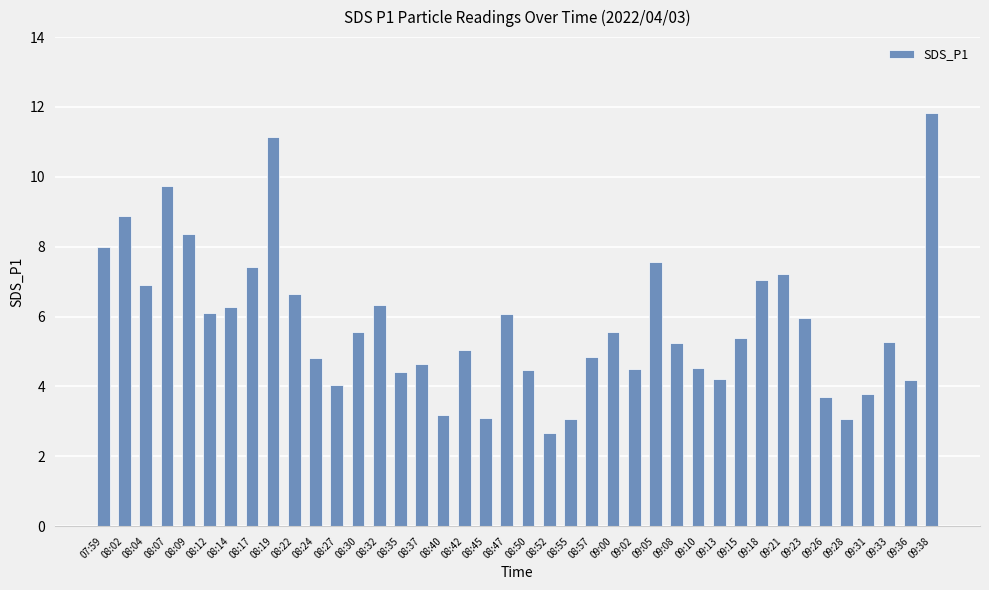

What is the average value?

5.8